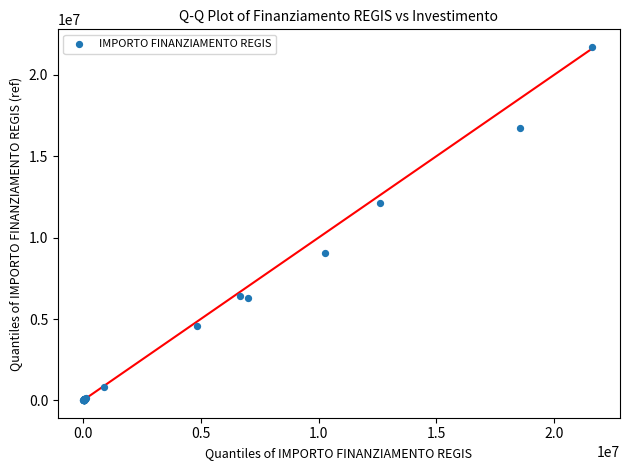

What Y value in the scatter plot is closest to 10864415?

12097060.6